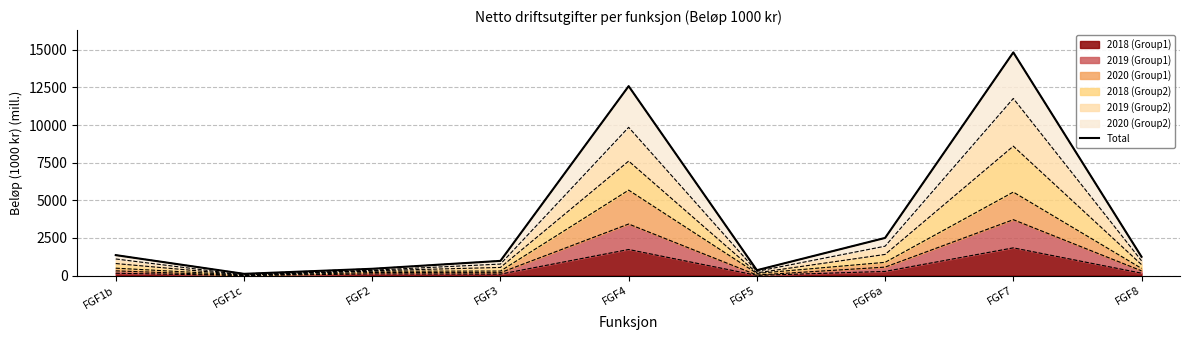

Which has a higher value, FGF5 or FGF1b?

FGF1b